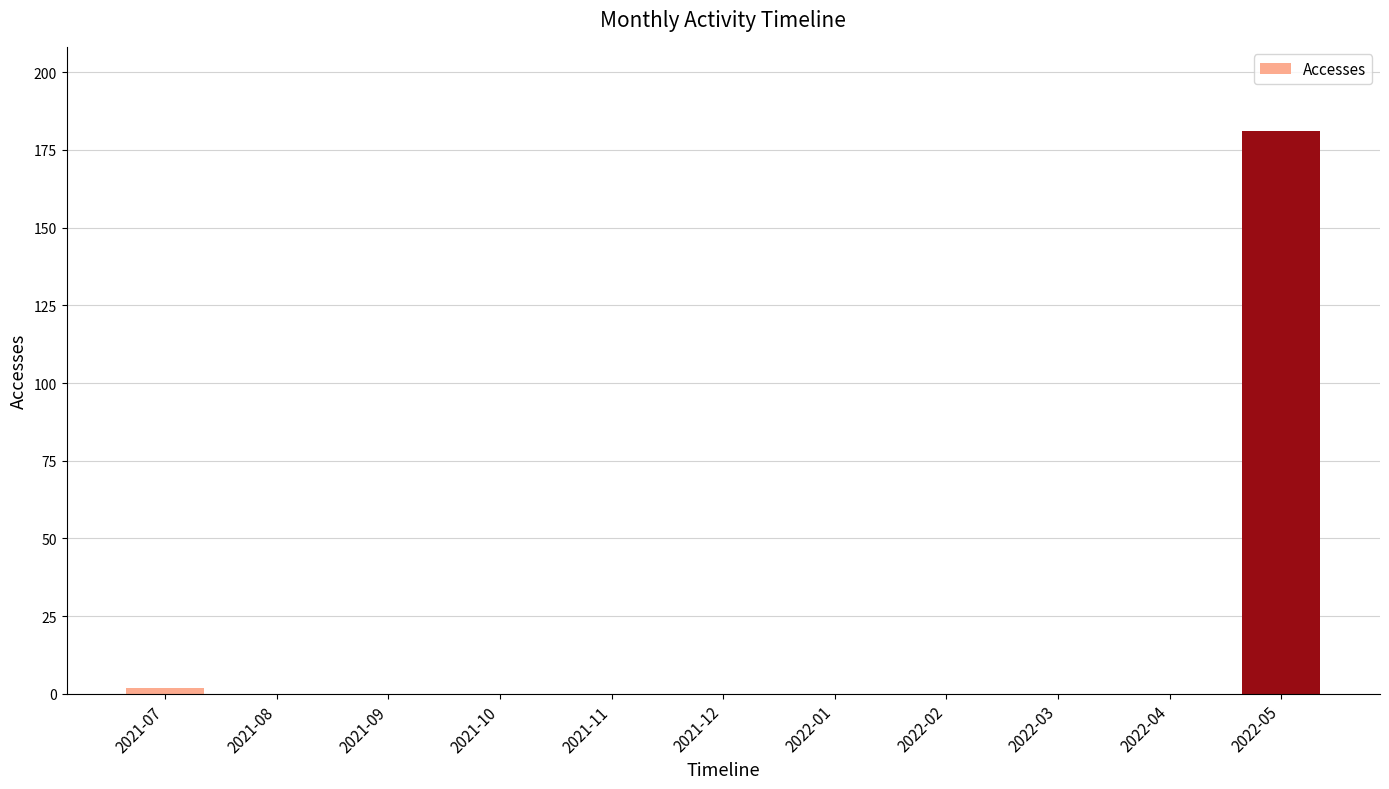

The value at 2022-04 is 0. True or false?

True